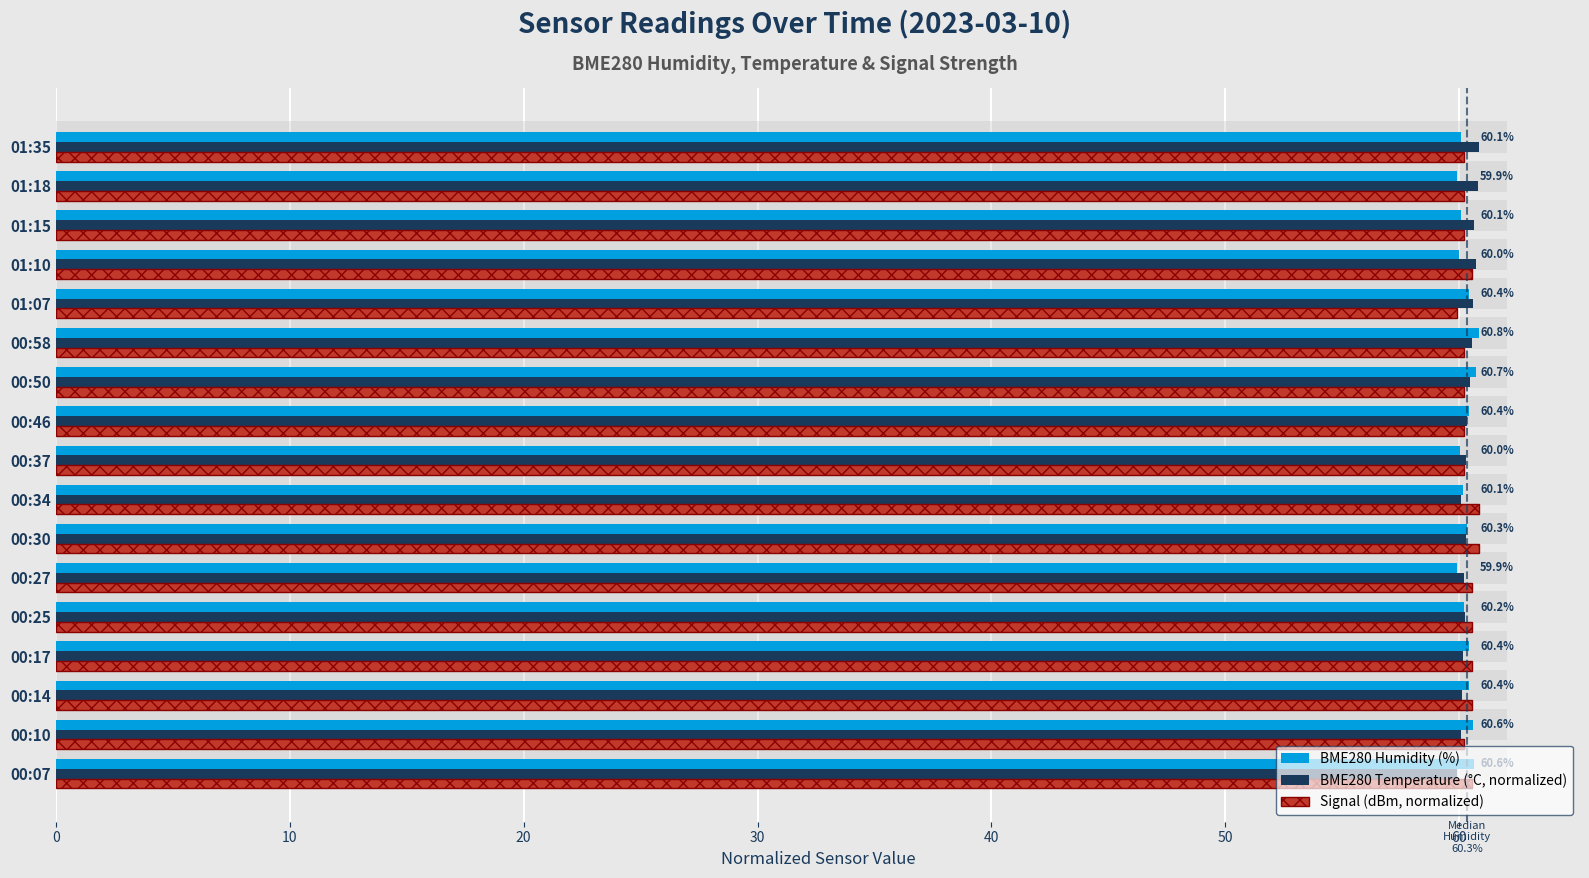

Which series has the widest spread of values?

BME280_humidity